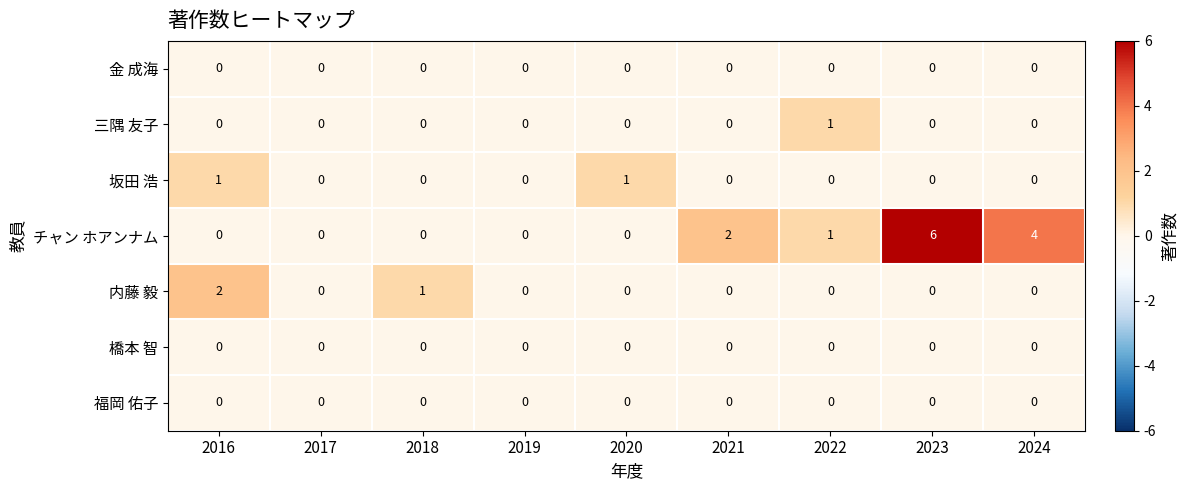

Which category has the highest value in the 三隅 友子 series?

2022